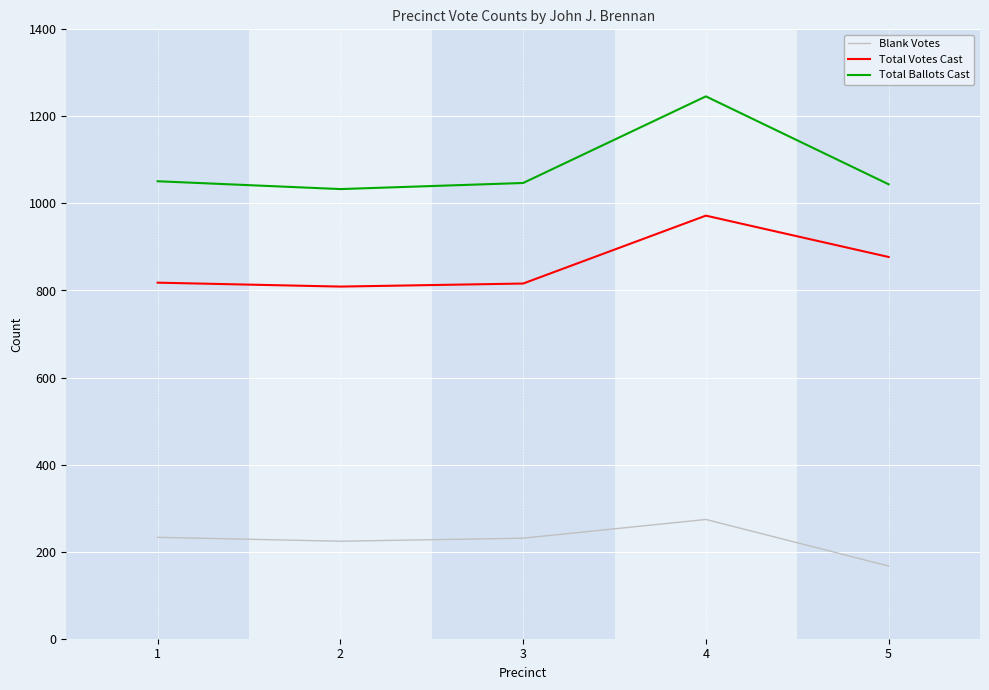

What is the difference between the maximum and minimum values in the Blank Votes series?

107